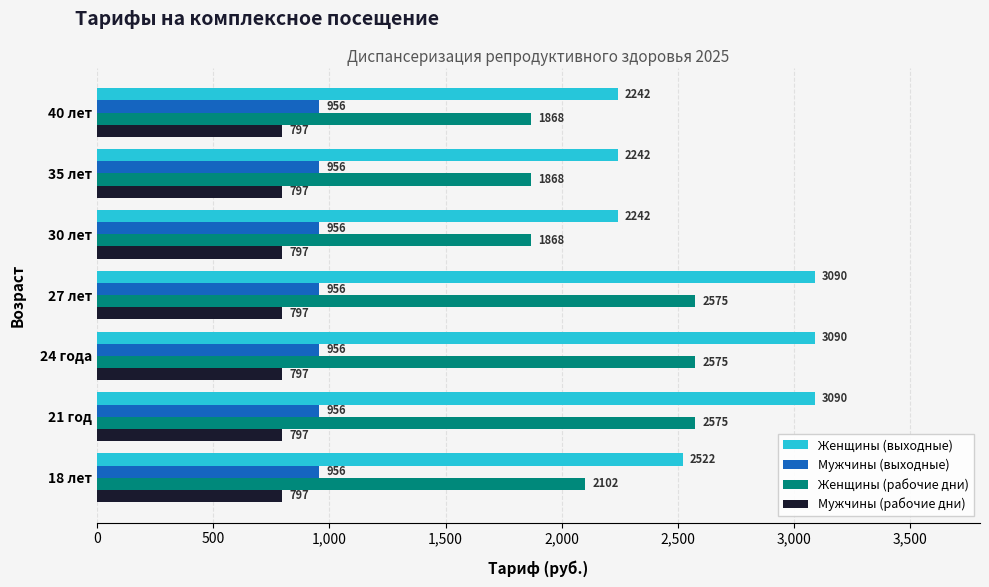

How many series are shown in this chart?

4